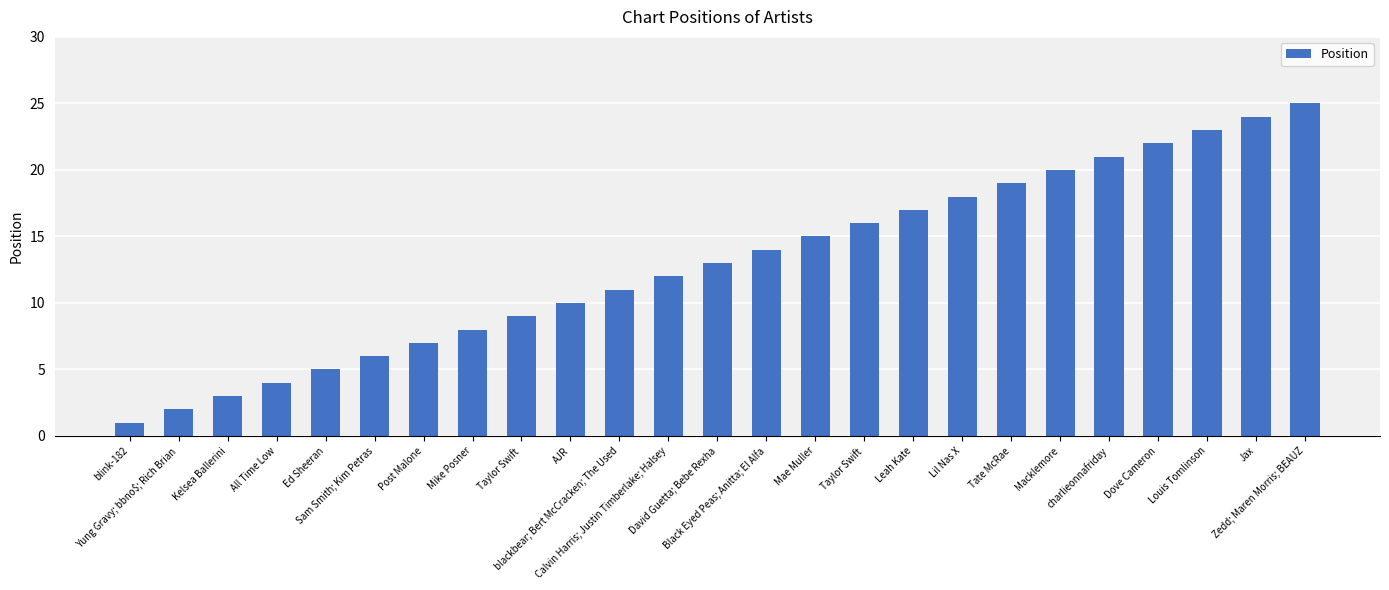

How many bars are there in total?

25